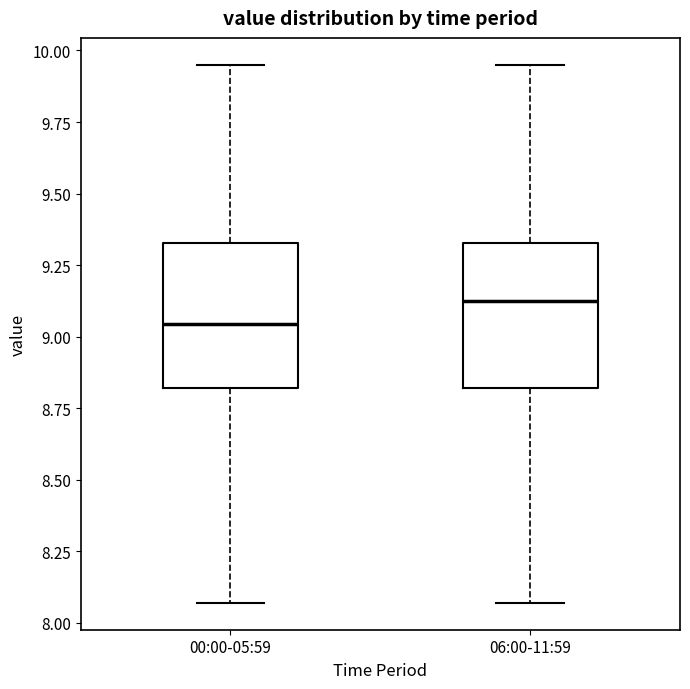

Where does the lower whisker of the box for 06:00-11:59 end on the y-axis? The values are not printed on the chart, so give them approximately, as read against the axis.

8.05